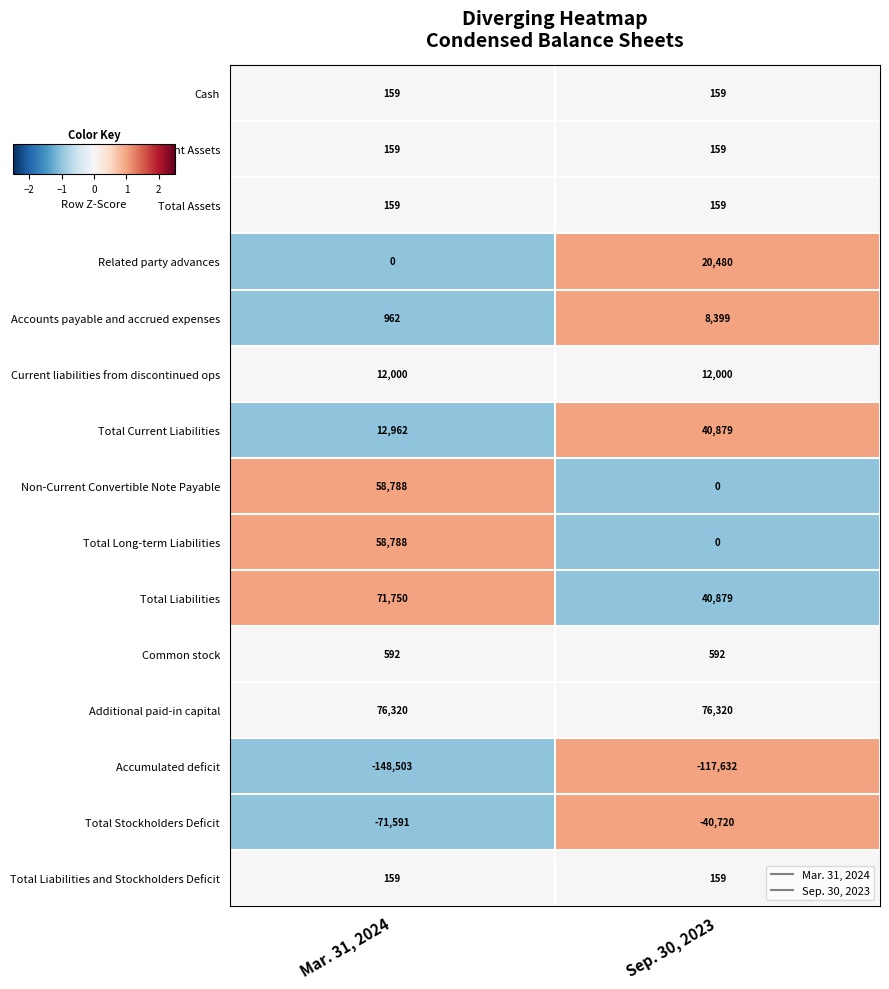

At which category does the chart reach its minimum across all series?

Mar. 31, 2024